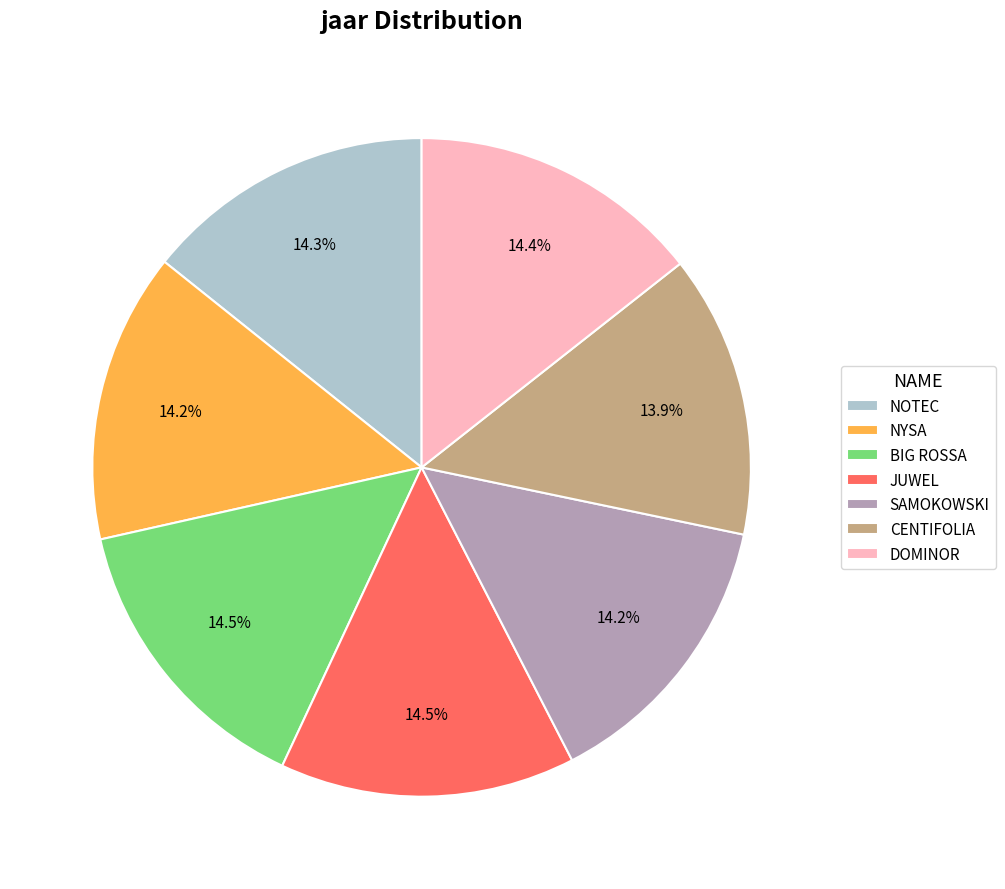

What is the ratio of the value at NYSA to the value at DOMINOR?

1.0